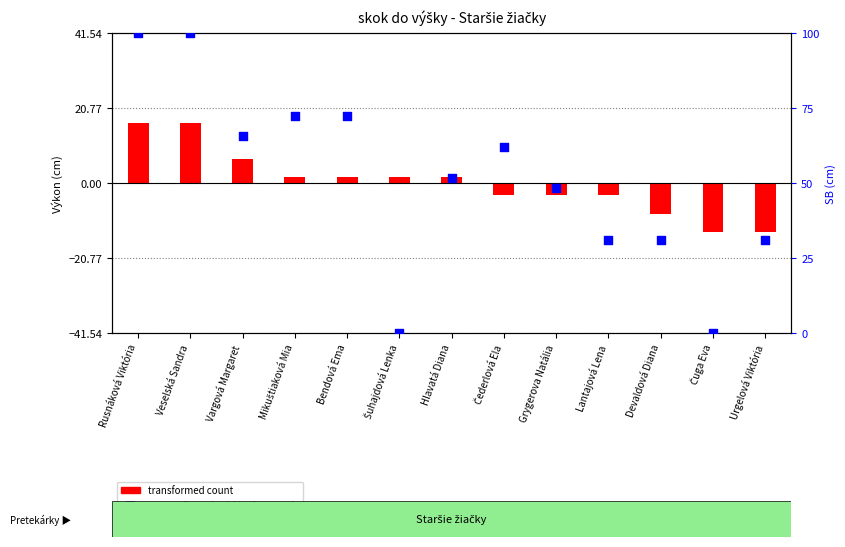

What are all the series names shown in the legend?

transformed count, percentile rank within the sample